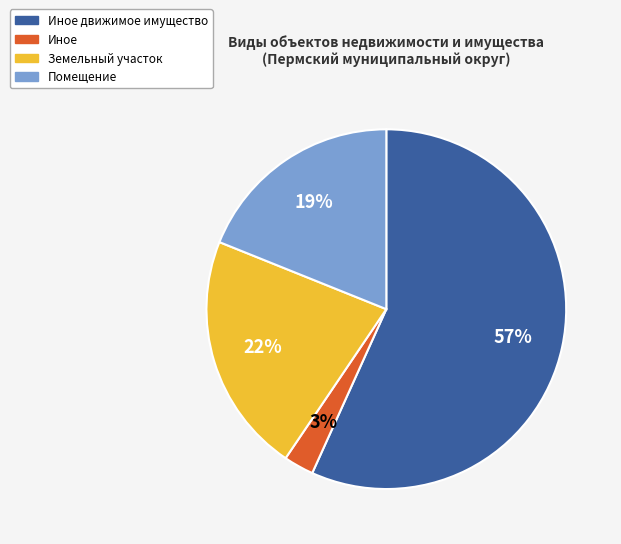

Is there any slice that represents more than half of the pie?

Yes